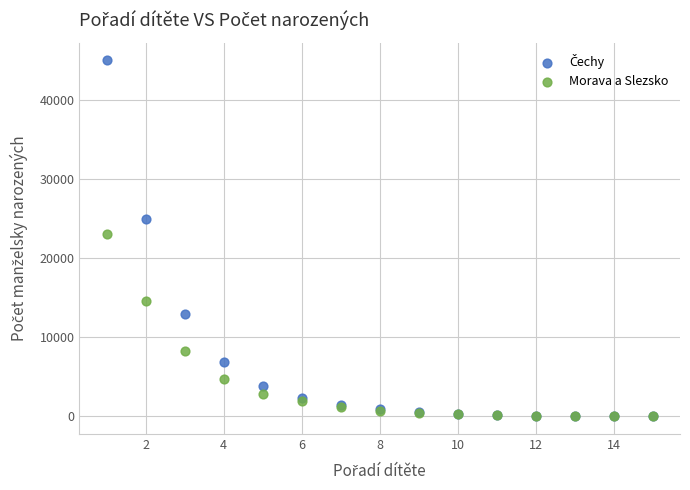

Across all series, what Y value is closest to 22545?

23142